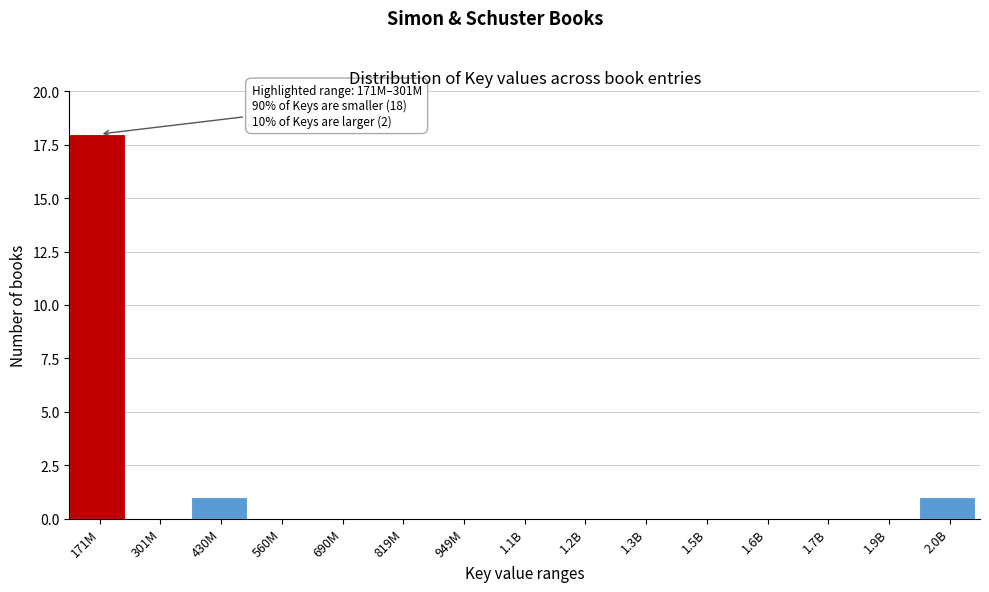

Reading right to left, list all the values displayed in this chart.

2.0B=1	1.9B=0	1.7B=0	1.6B=0	1.5B=0	1.3B=0	1.2B=0	1.1B=0	949M=0	819M=0	690M=0	560M=0	430M=1	301M=0	171M=18